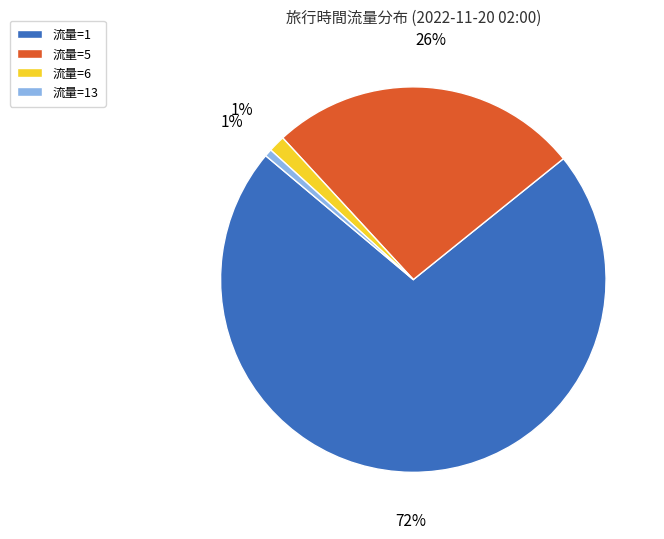

To the nearest percent, what is the average slice percentage?

25%